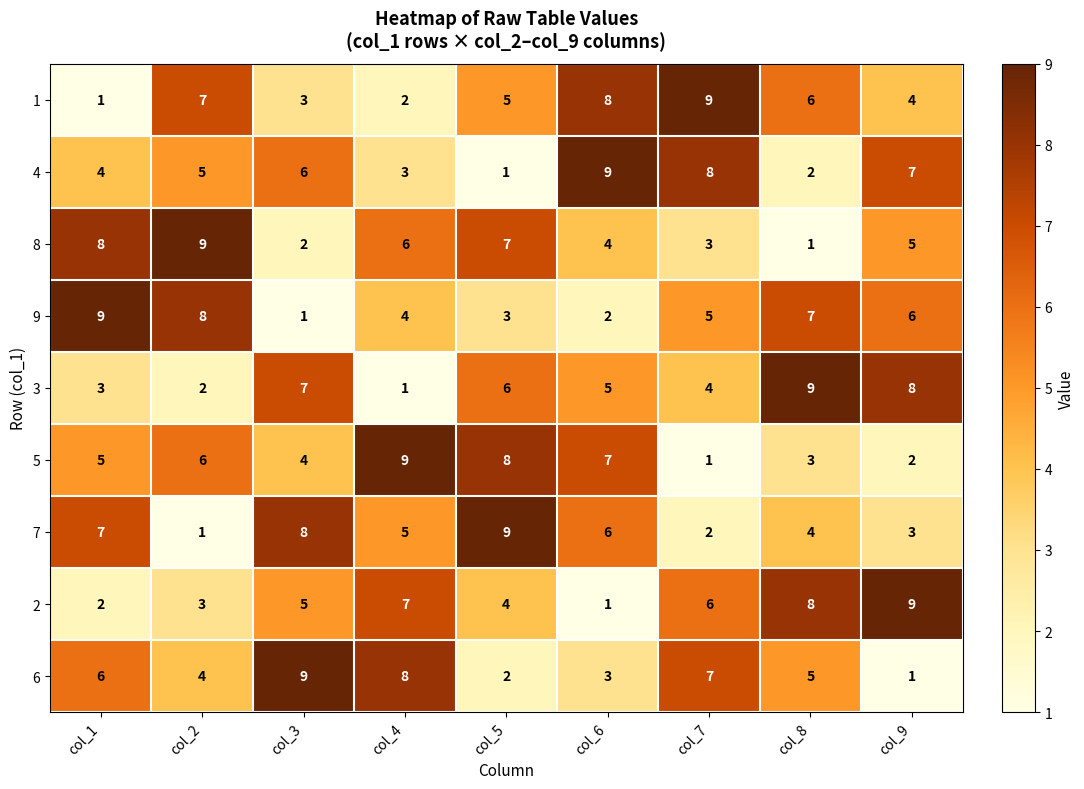

How many 6 values are between 3 and 7?

5